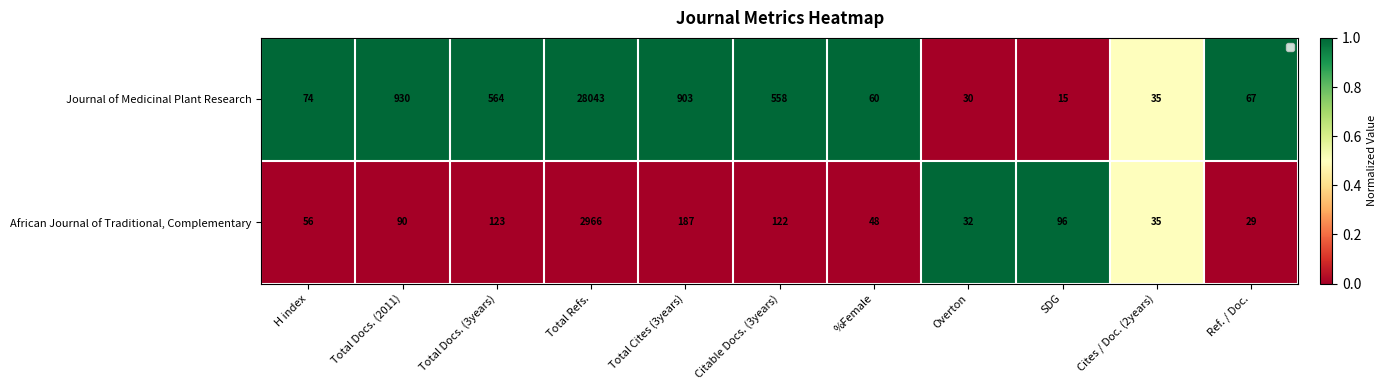

Is it true that Journal of Medicinal Plant Research equals 60 at %Female?

True